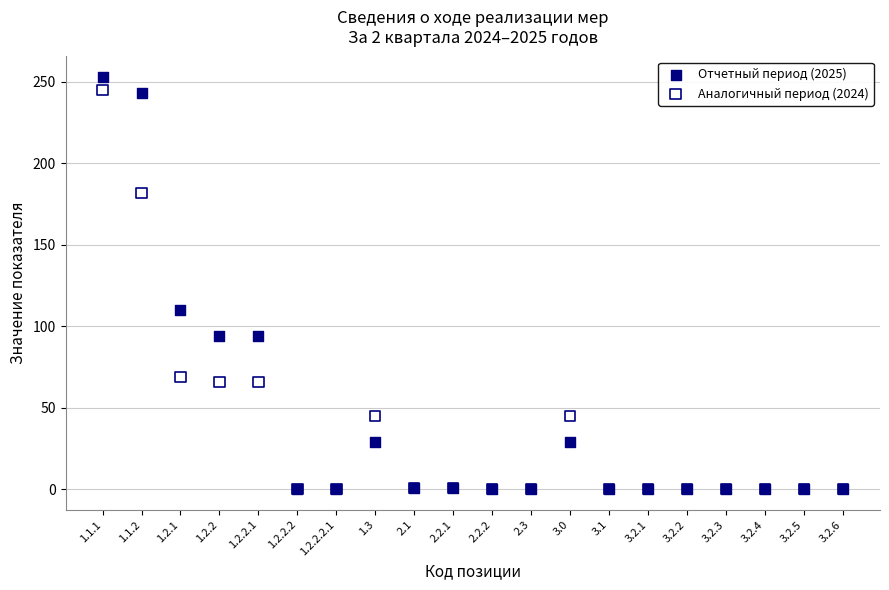

Which series has the widest spread of Y values?

Отчетный период (2025)